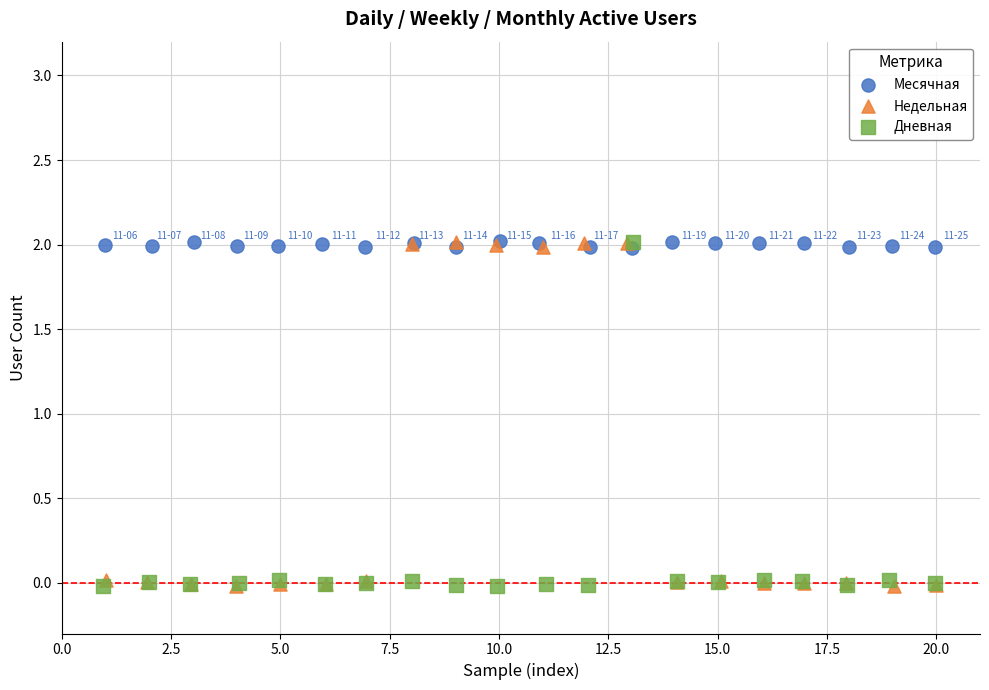

What are all the series names shown in the legend?

Месячная, Недельная, Дневная